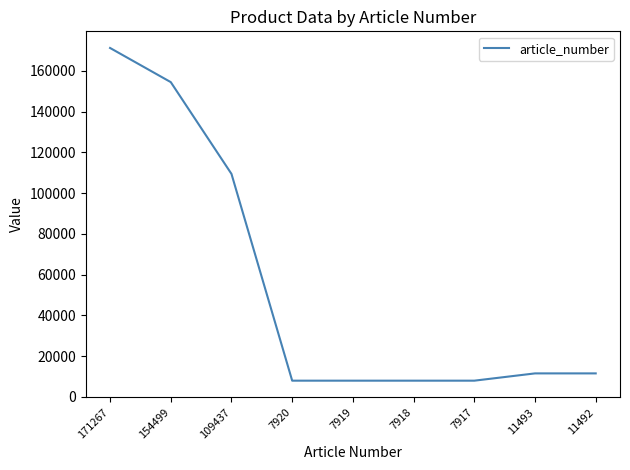

Read the value at 7918, to the nearest 100.

7900